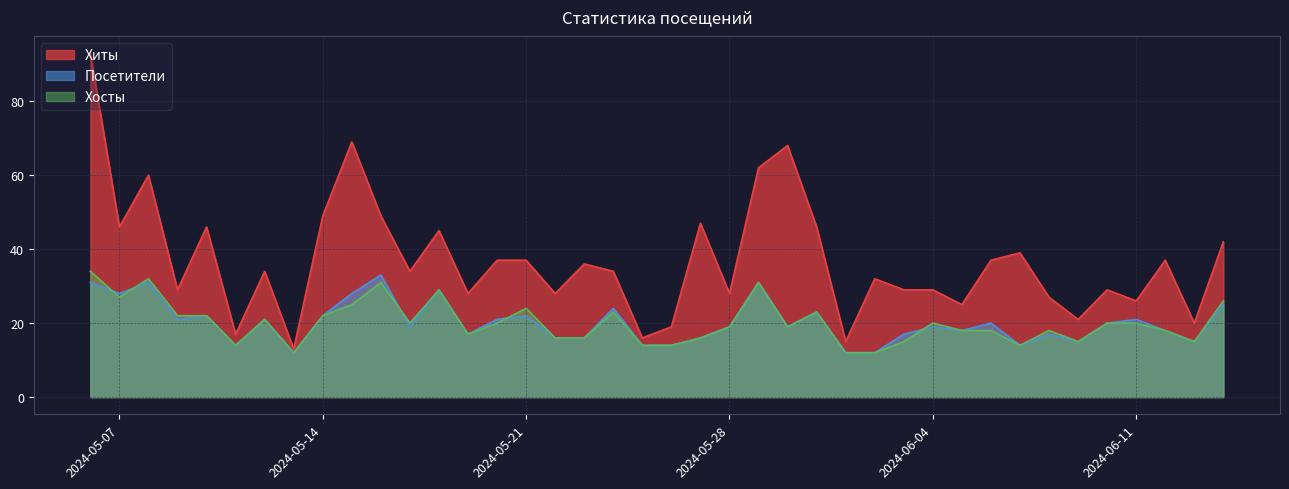

True or false: Хиты has more than 2 points higher than both neighbors.

True